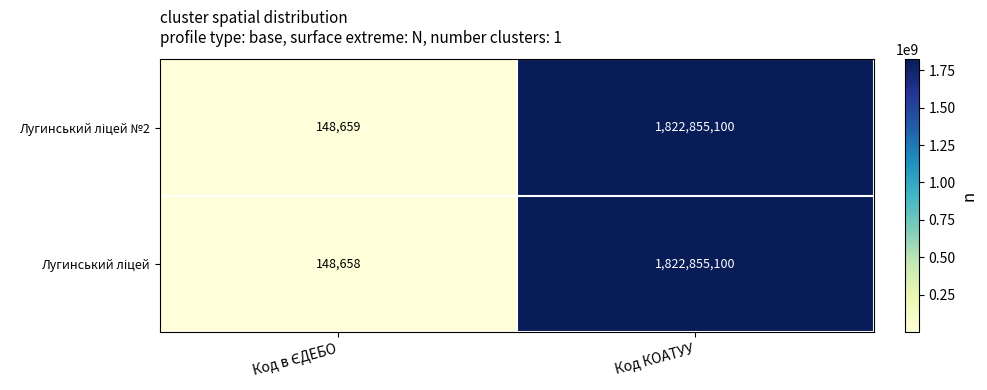

Which category has the highest value across all series?

Код КОАТУУ